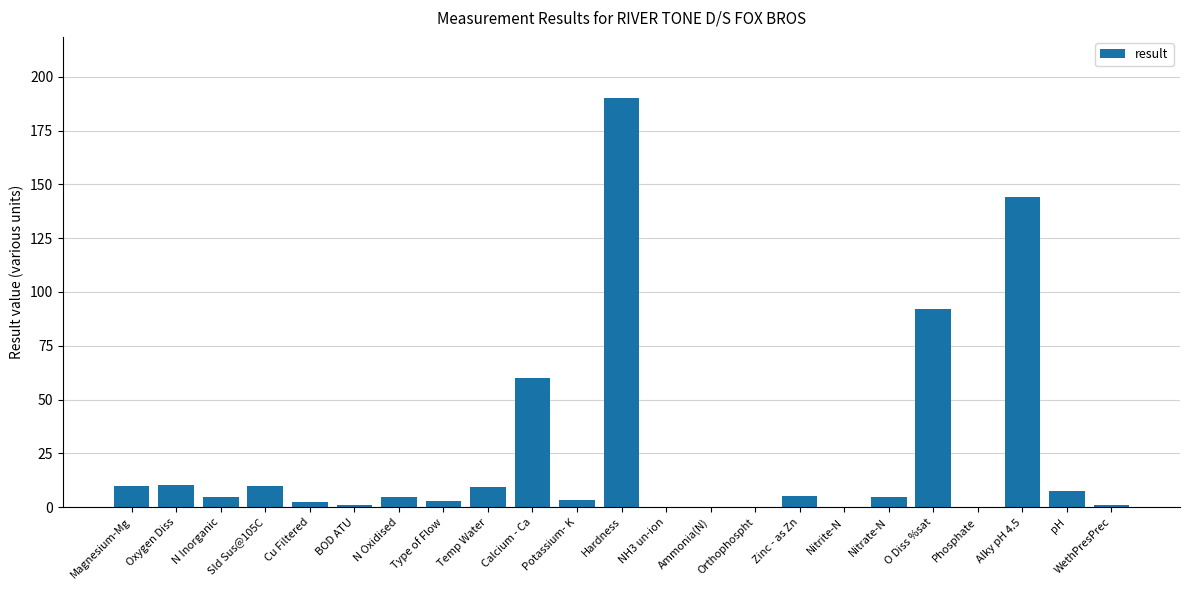

Is it true that the value at Temp Water is 9.6?

True